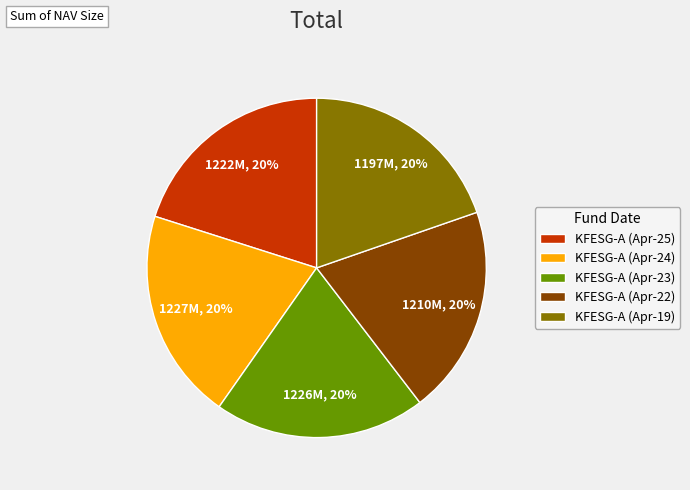

Count the number of slices in the pie.

5